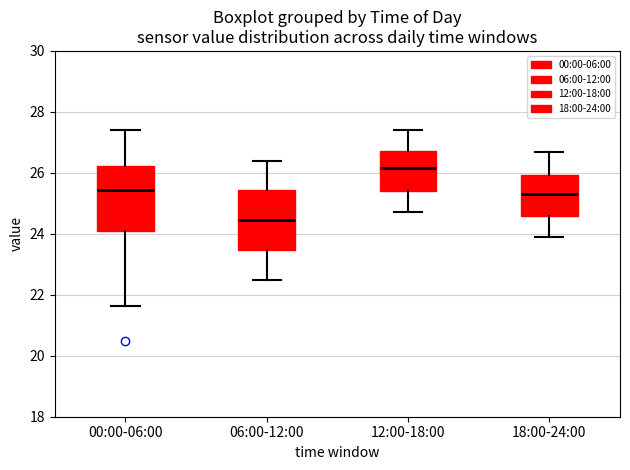

Reading left to right, read every box against the y-axis: the position of its median line, the range the box covers, and the ends of its whiskers. The values are not printed on the chart, so give them approximately, as read against the axis.

00:00-06:00: median 25.4, box 24.0 to 26.2, whiskers 21.6 to 27.4
06:00-12:00: median 24.4, box 23.4 to 25.4, whiskers 22.6 to 26.4
12:00-18:00: median 26.2, box 25.4 to 26.8, whiskers 24.8 to 27.4
18:00-24:00: median 25.4, box 24.6 to 26.0, whiskers 24.0 to 26.8